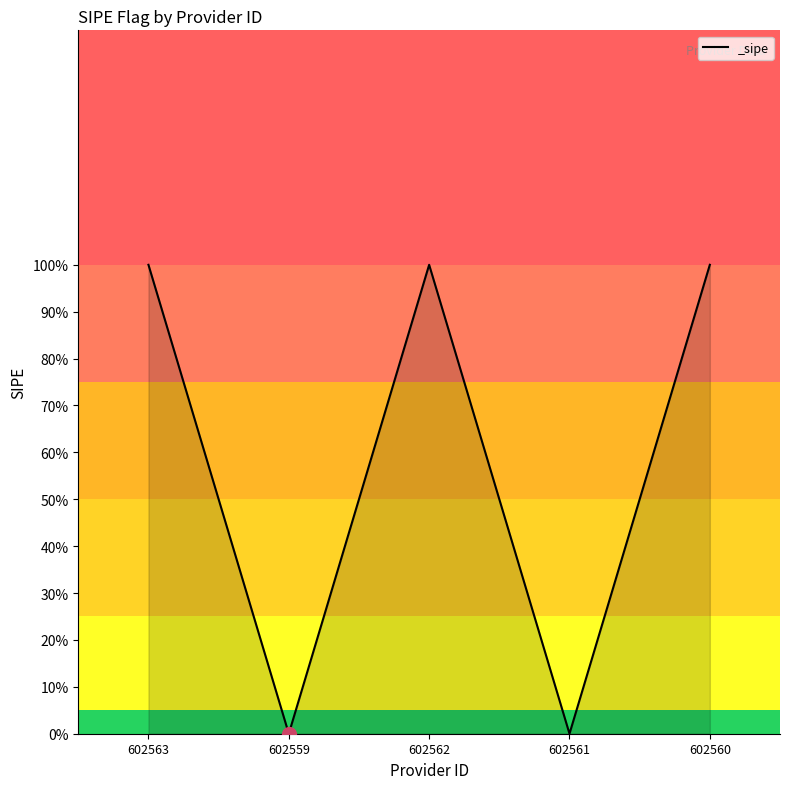

Does the chart display data point markers on the line(s)?

No